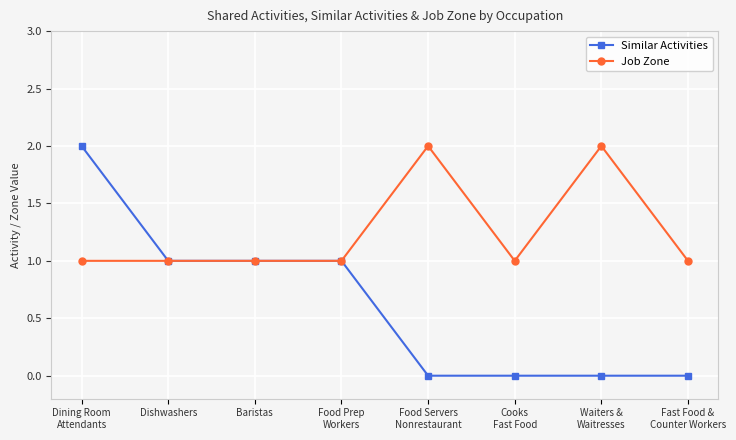

Rank the series by their average value, from highest to lowest.

Job Zone, Similar Activities